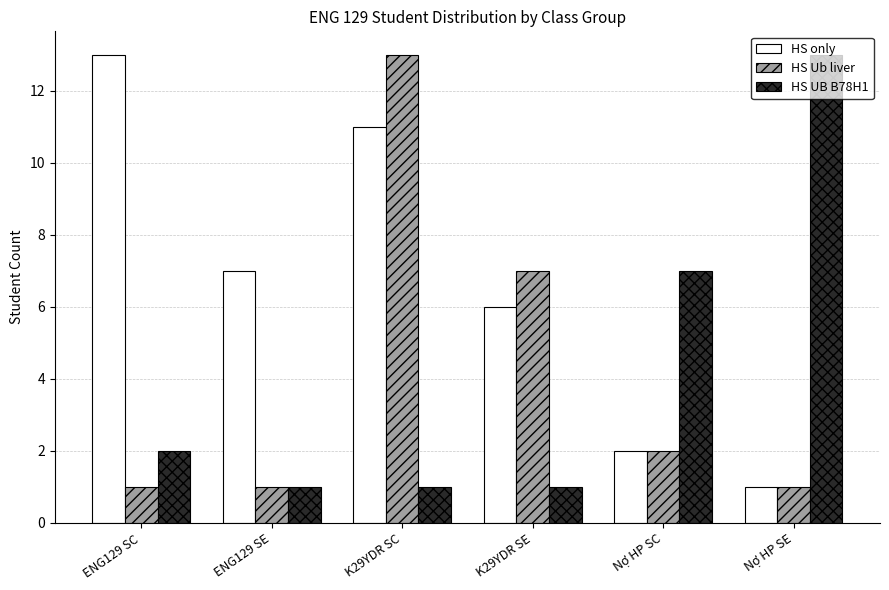

At which category is the sum across all series the highest?

K29YDR SC